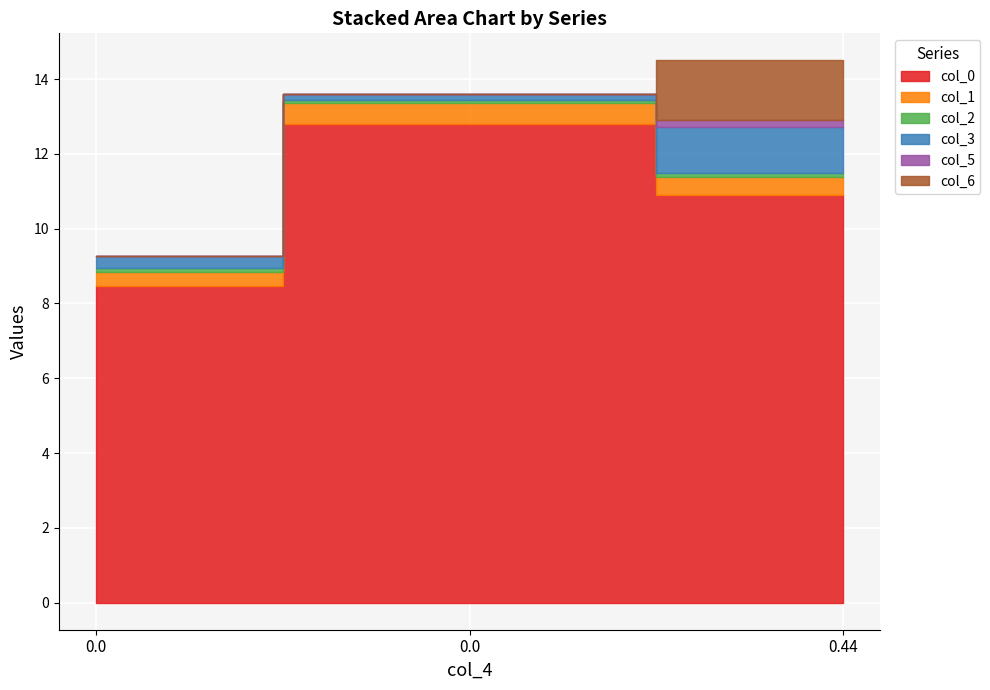

Rank the categories by col_2 value from highest to lowest.

0.0, 0.44, 0.0